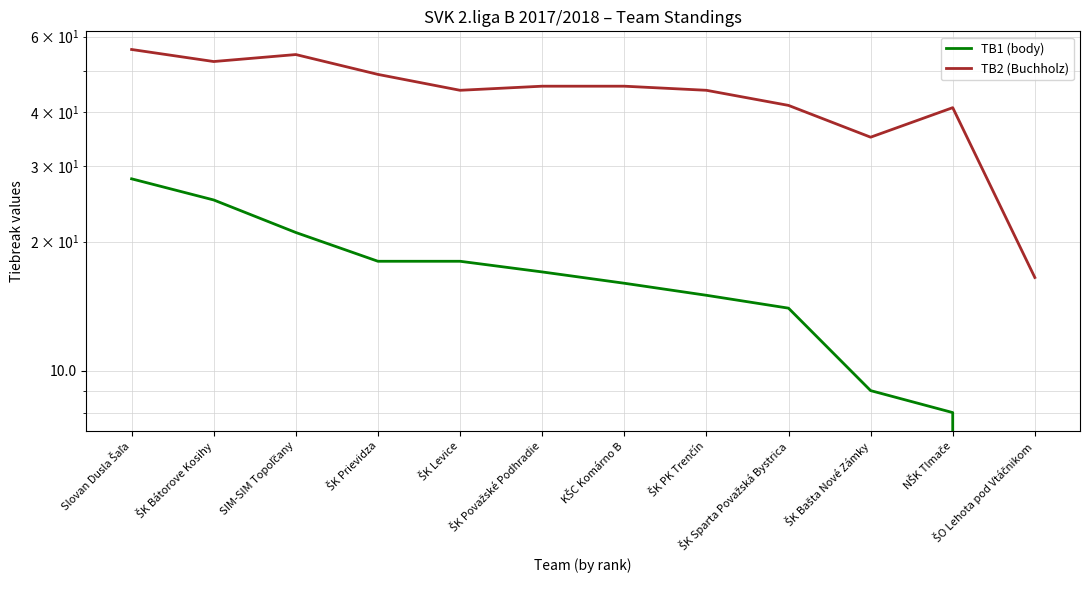

Is it true that TB1 (body) equals 11.5 at SIM-SIM Topoľčany?

False